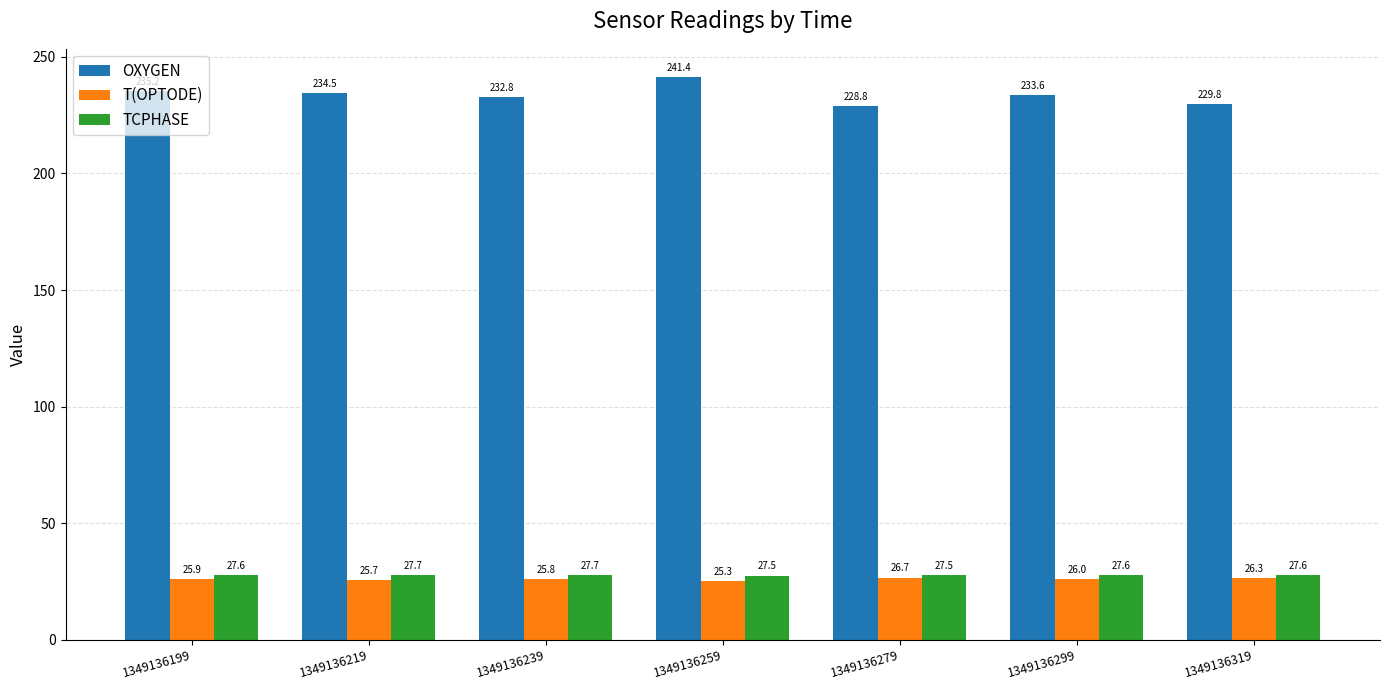

Which series has the largest total across all categories?

OXYGEN